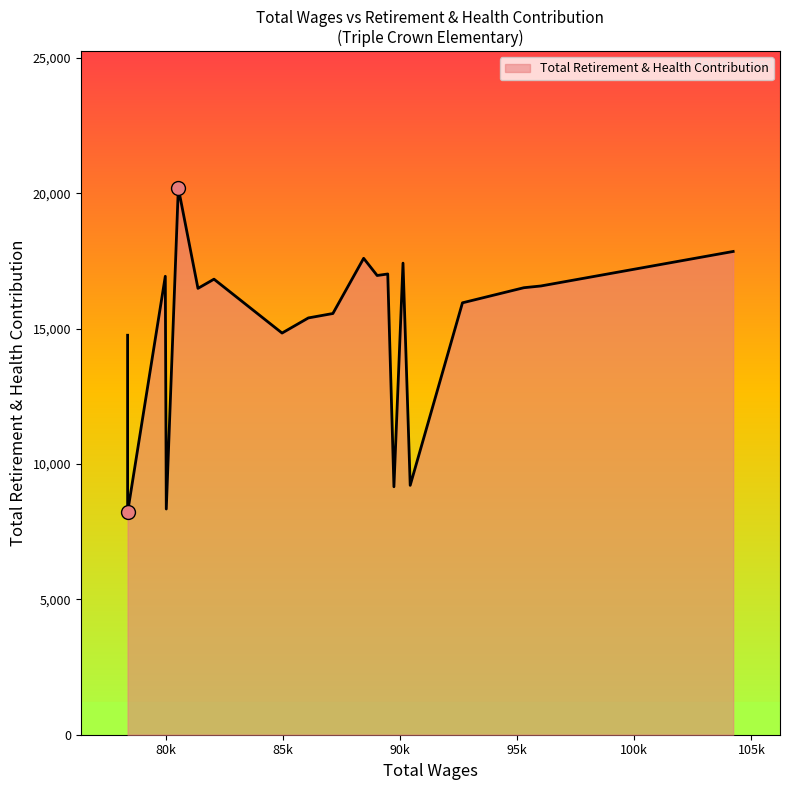

What is the difference between the maximum and minimum values?

11977